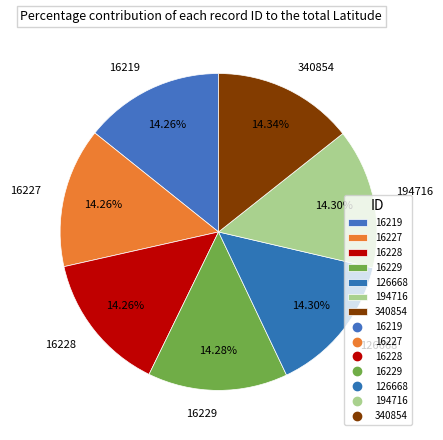

Is there any slice that represents more than half of the pie?

No